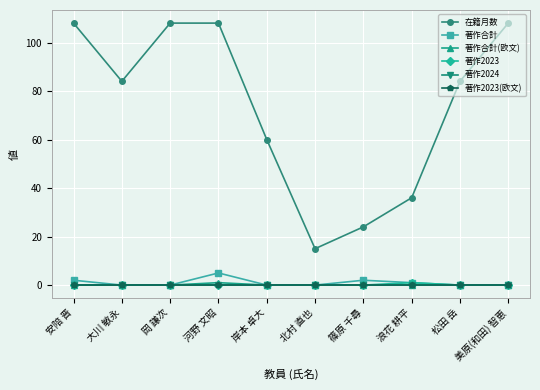

How many 著作2023 values are between 0 and 1?

10